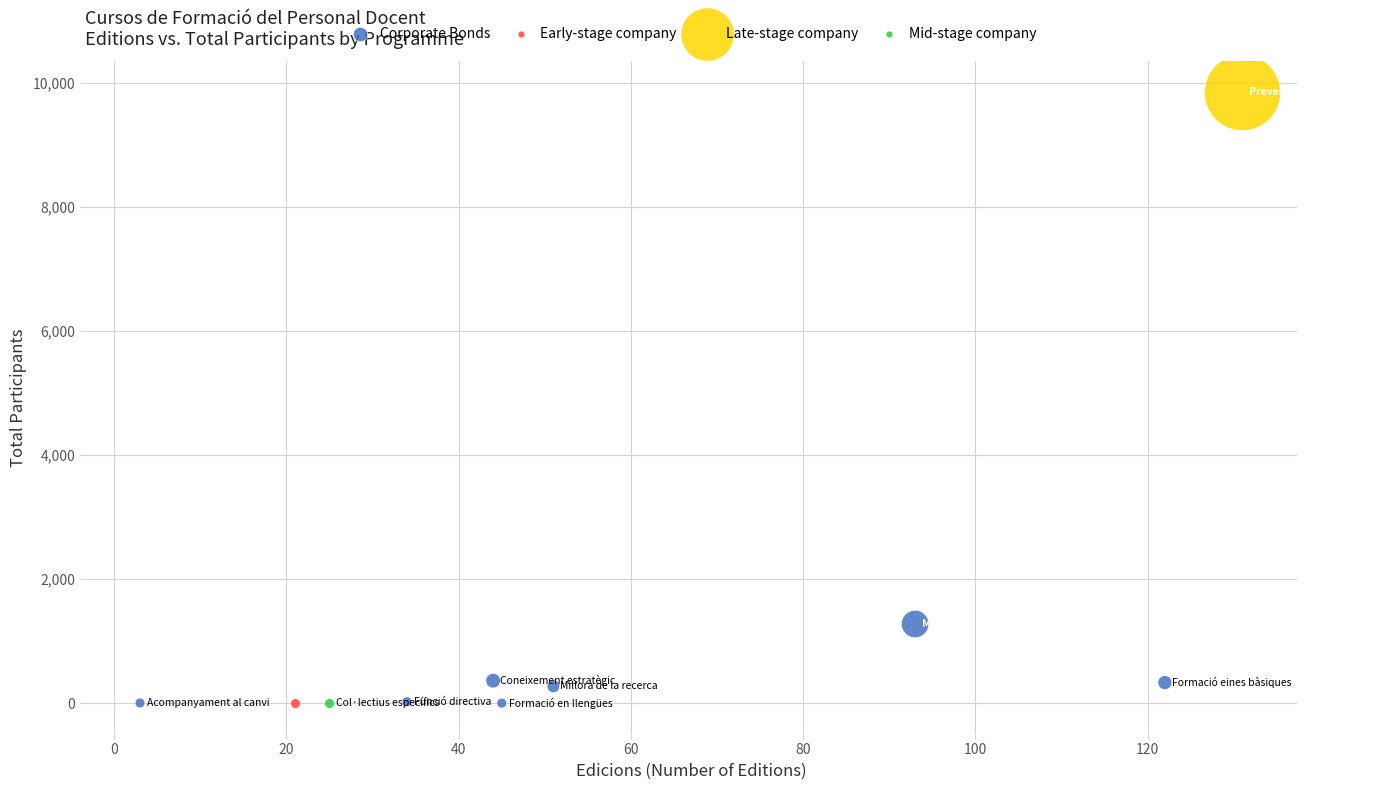

What are all the series names shown in the legend?

Corporate Bonds, Early-stage company, Late-stage company, Mid-stage company